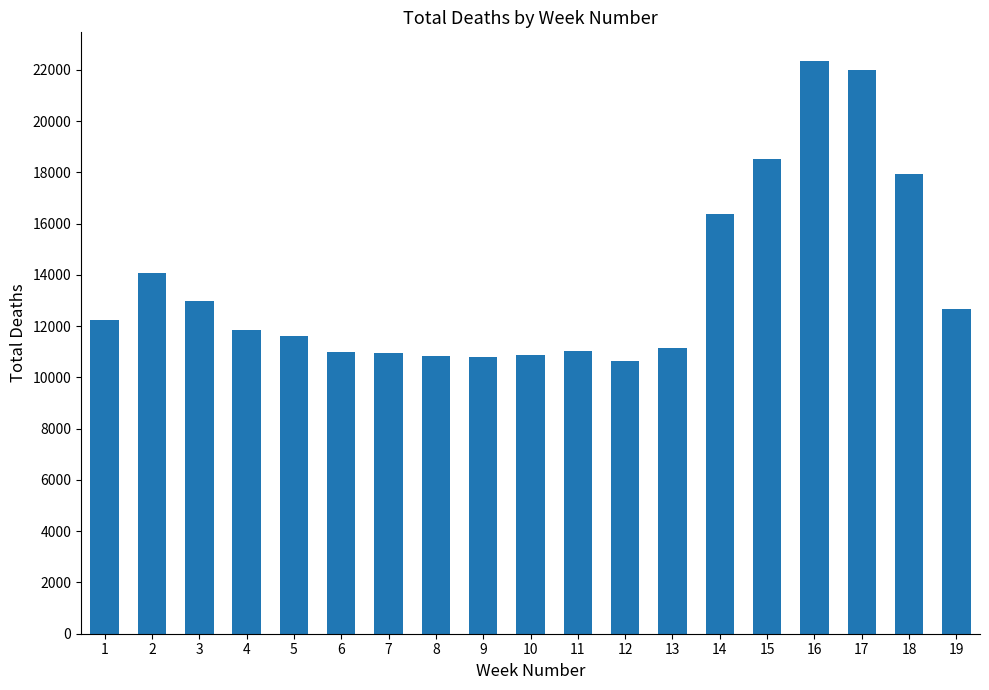

Where does the data first go above 11856?

1